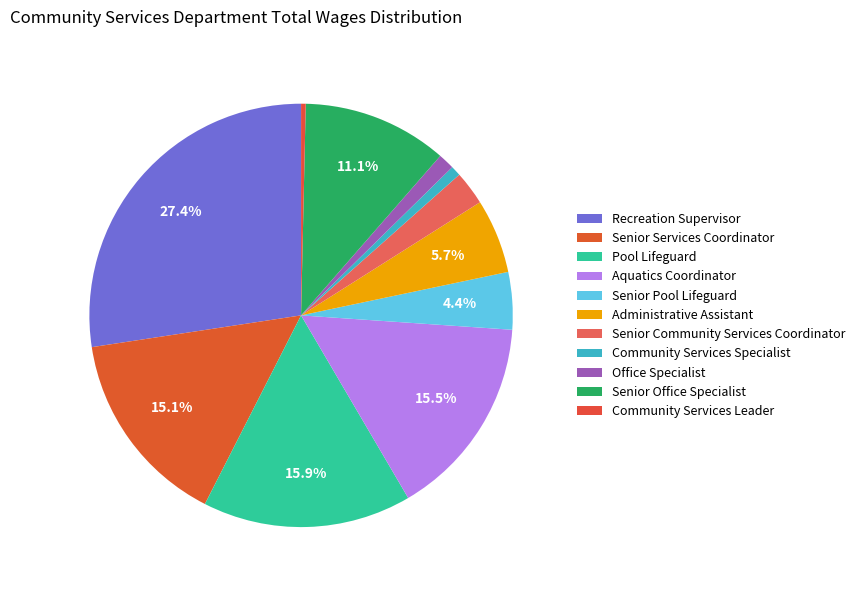

How many segments does this pie chart have?

11